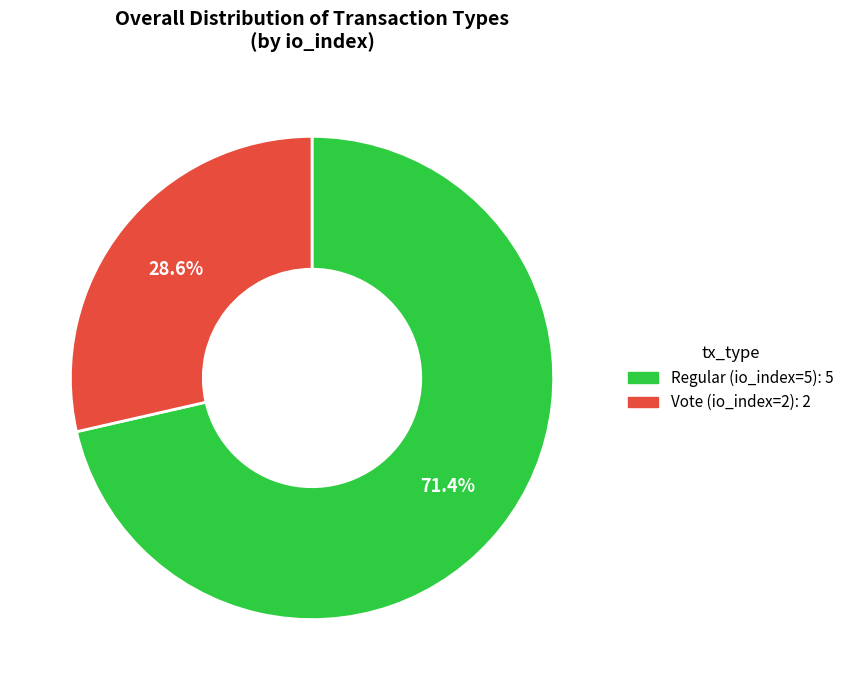

To the nearest percent, what percentage of the pie is Vote (io_index=2)?

29%